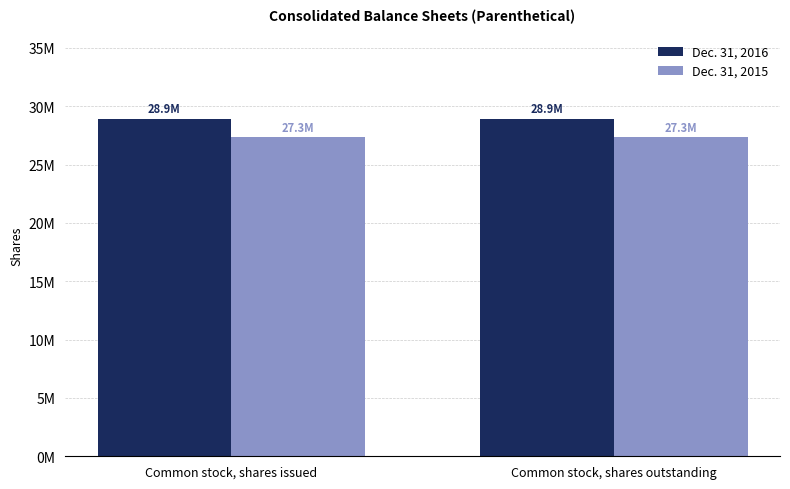

Does the chart contain any negative values?

No